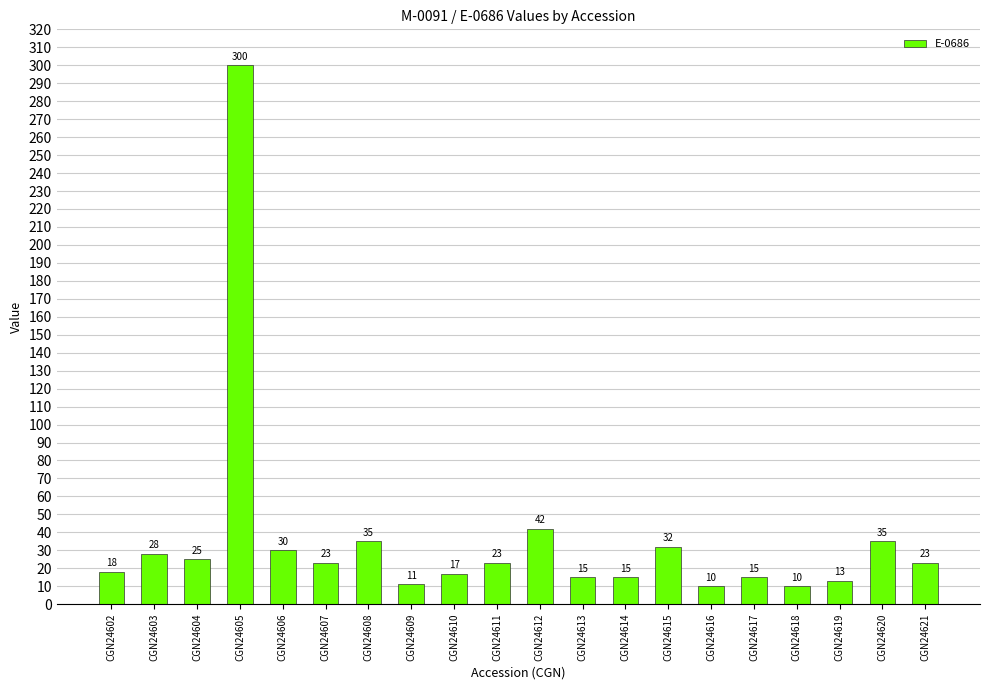

What is the change in value from CGN24614 to CGN24620?

+20